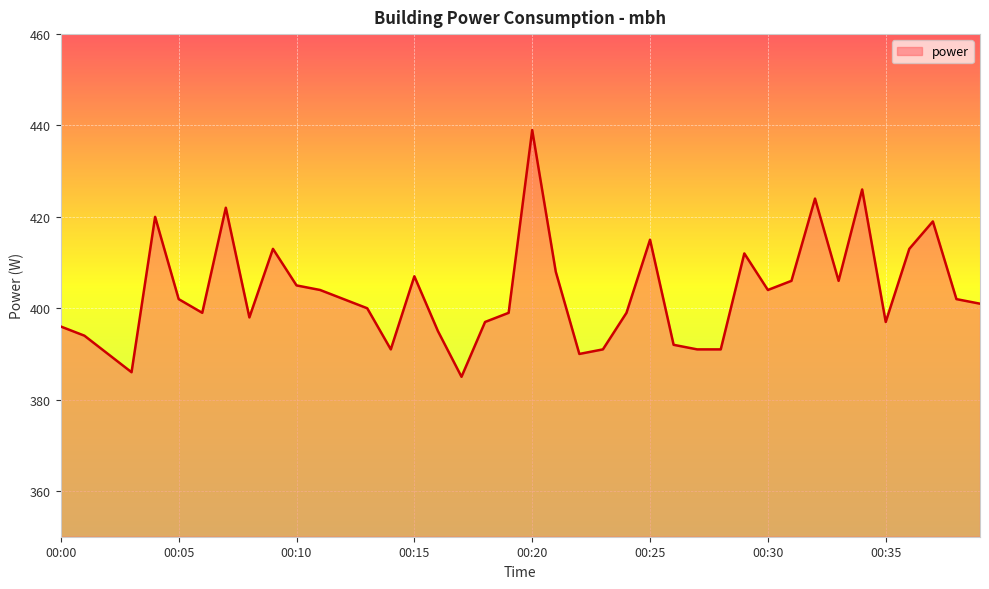

What is the maximum value shown in the chart?

439